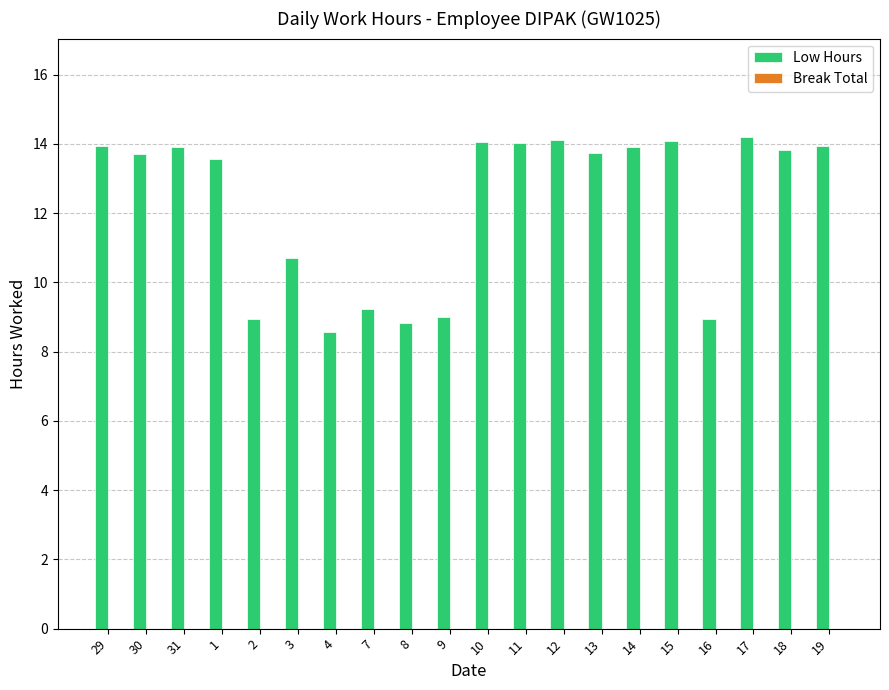

Between 16 and 15, which is larger?

15